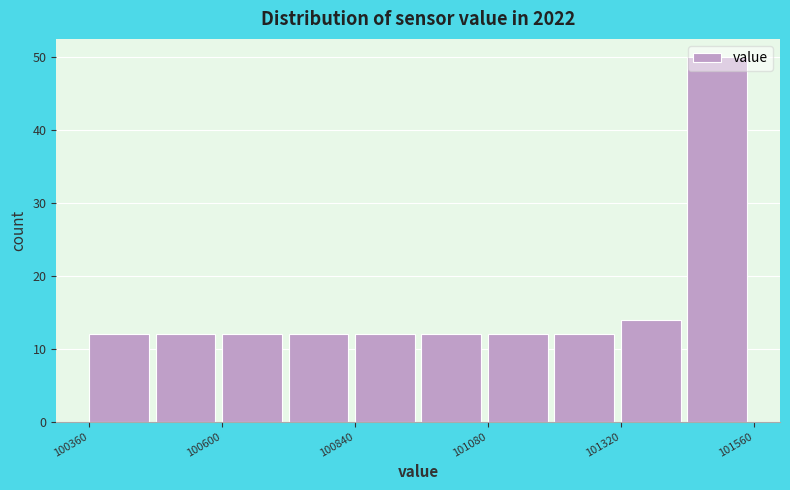

Around what value on the x-axis is the tallest bar? Give the approximate position of its centre, as read against the axis.

101500